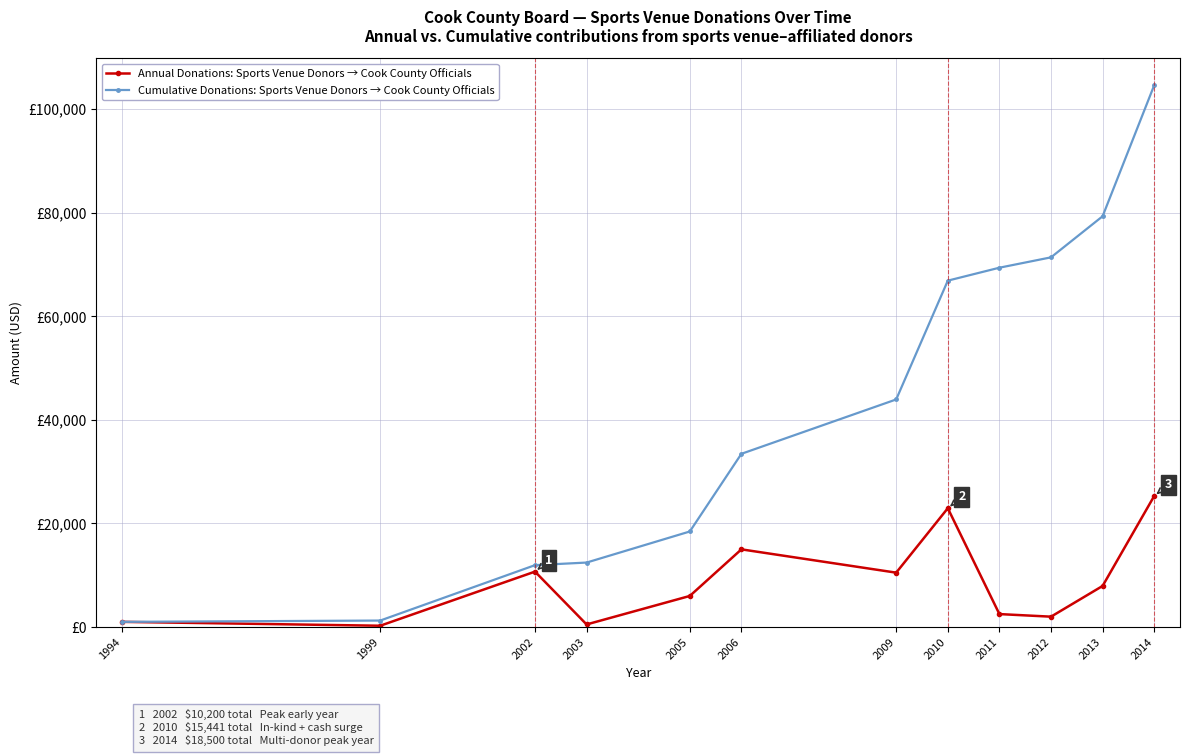

Reading left to right, extract all data points from this chart.

Annual Donations: Sports Venue Donors → Cook County Officials: 1000.0	250.0	10700.0	500.0	6000.0	15000.0	10500.0	22941.0	2500.0	2000.0	7933.0	25300.0
Cumulative Donations: Sports Venue Donors → Cook County Officials: 1000.0	1250.0	11950.0	12450.0	18450.0	33450.0	43950.0	66891.0	69391.0	71391.0	79324.0	104624.0